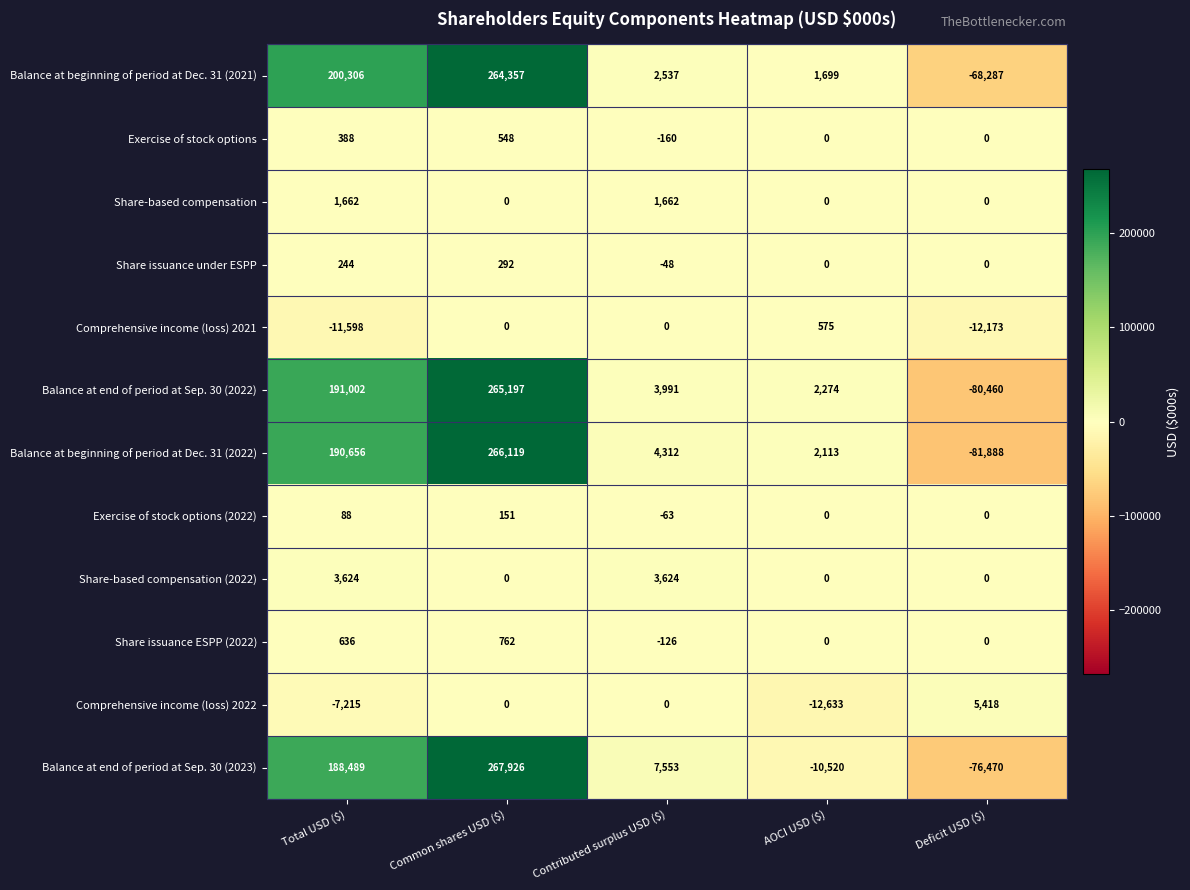

What is the maximum value shown in the chart?

267926